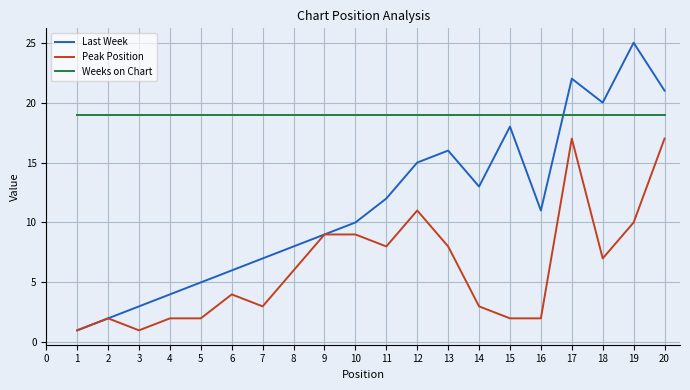

Which category has the highest value in the Last Week series?

19